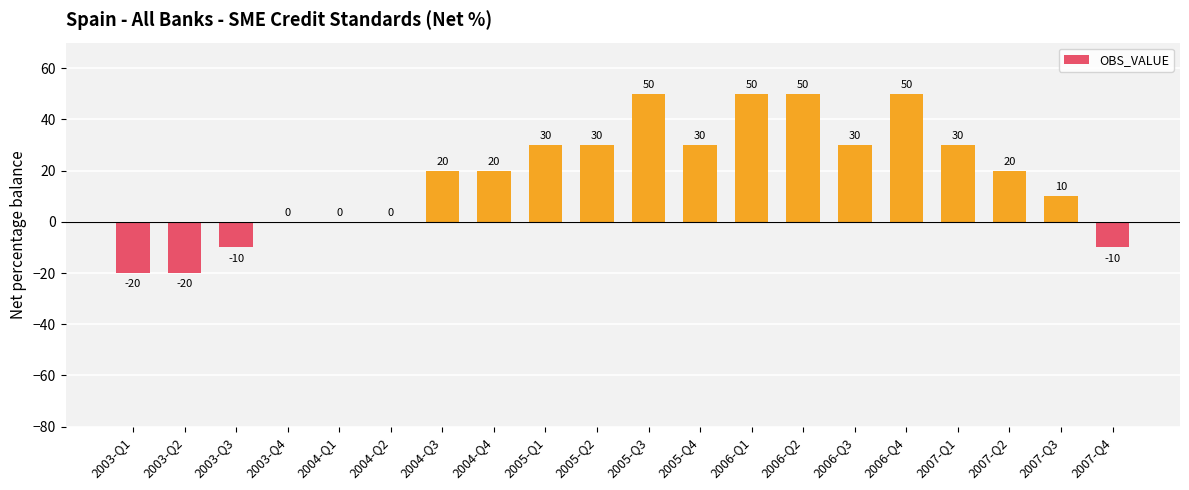

What is the greatest value displayed?

50